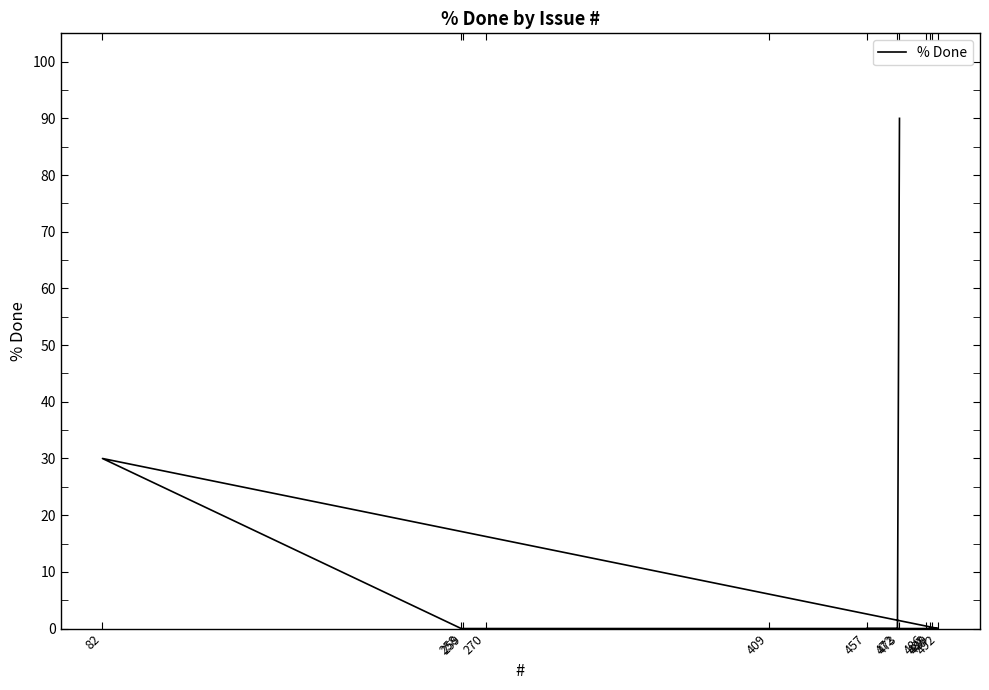

True or false: the data shows 90 at 473.

True